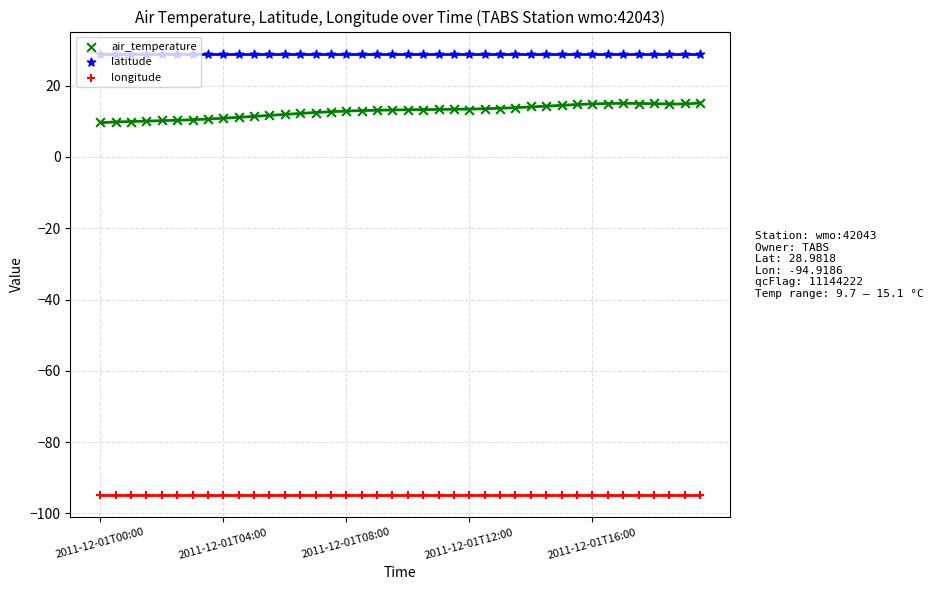

At how many categories does at least one series exceed -87?

40